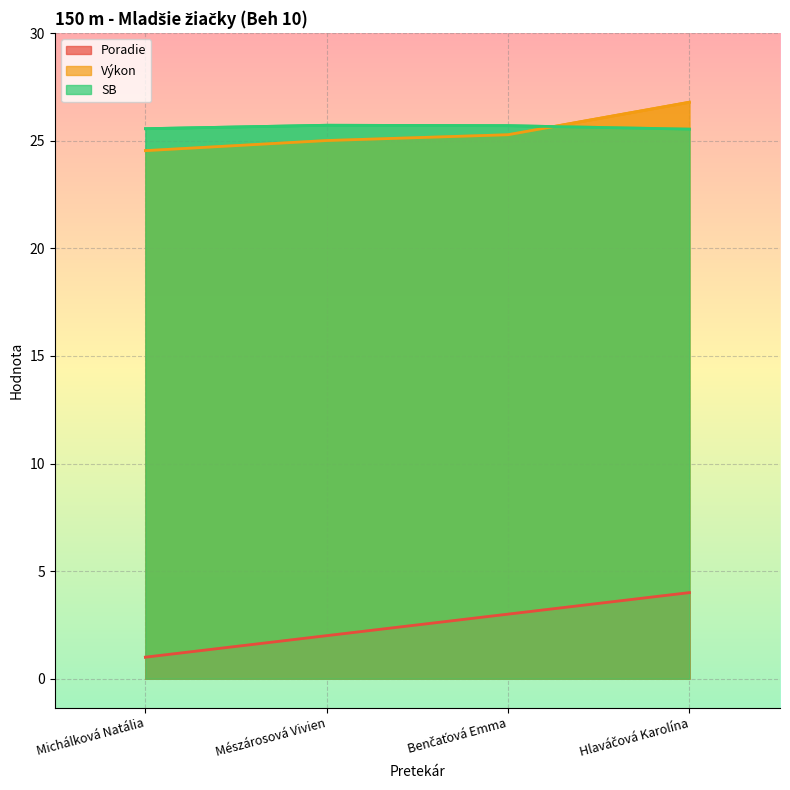

True or false: Poradie has more than 2 interior local peaks.

False